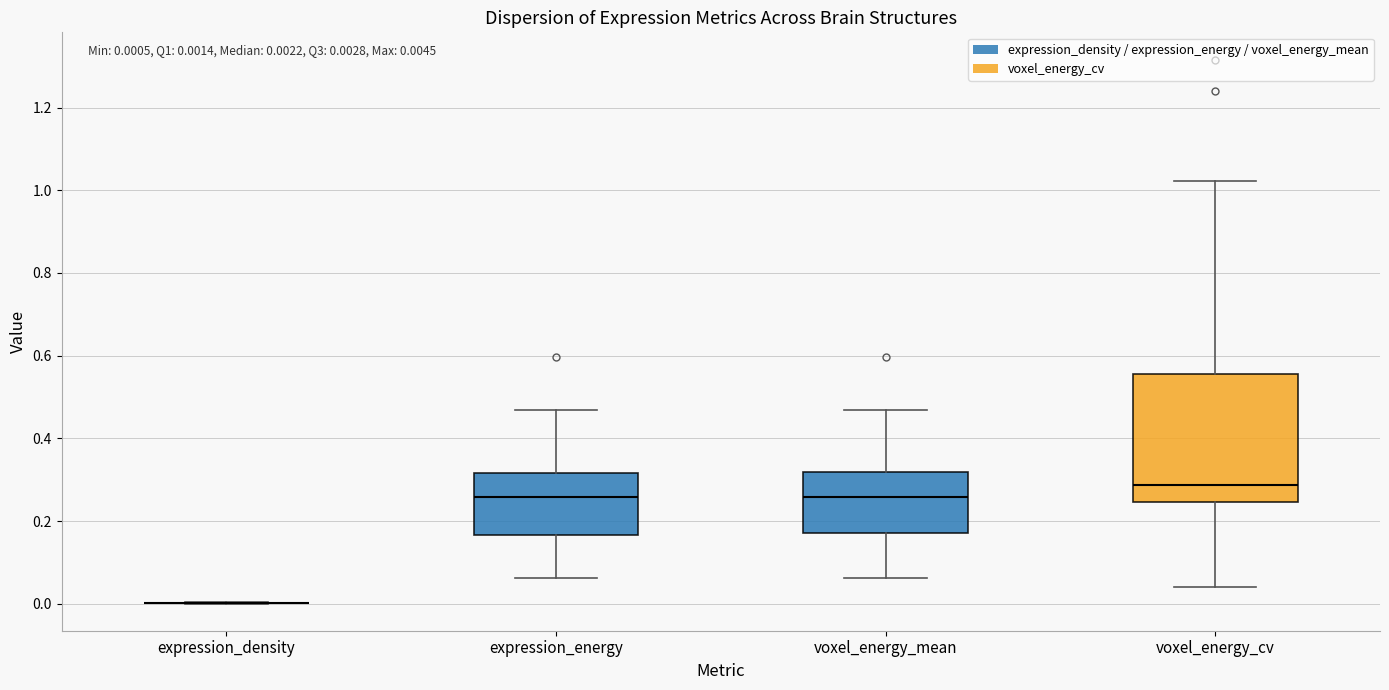

Which box is the tallest, from its lower edge to its upper edge?

voxel_energy_cv